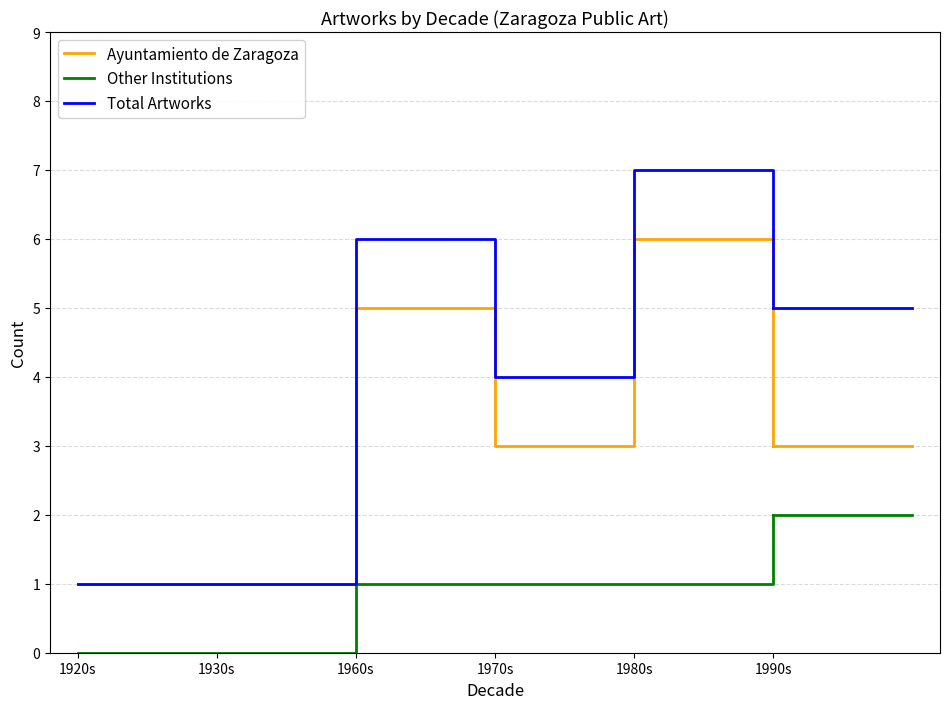

True or false: Other Institutions has more than 1 points higher than both neighbors.

False